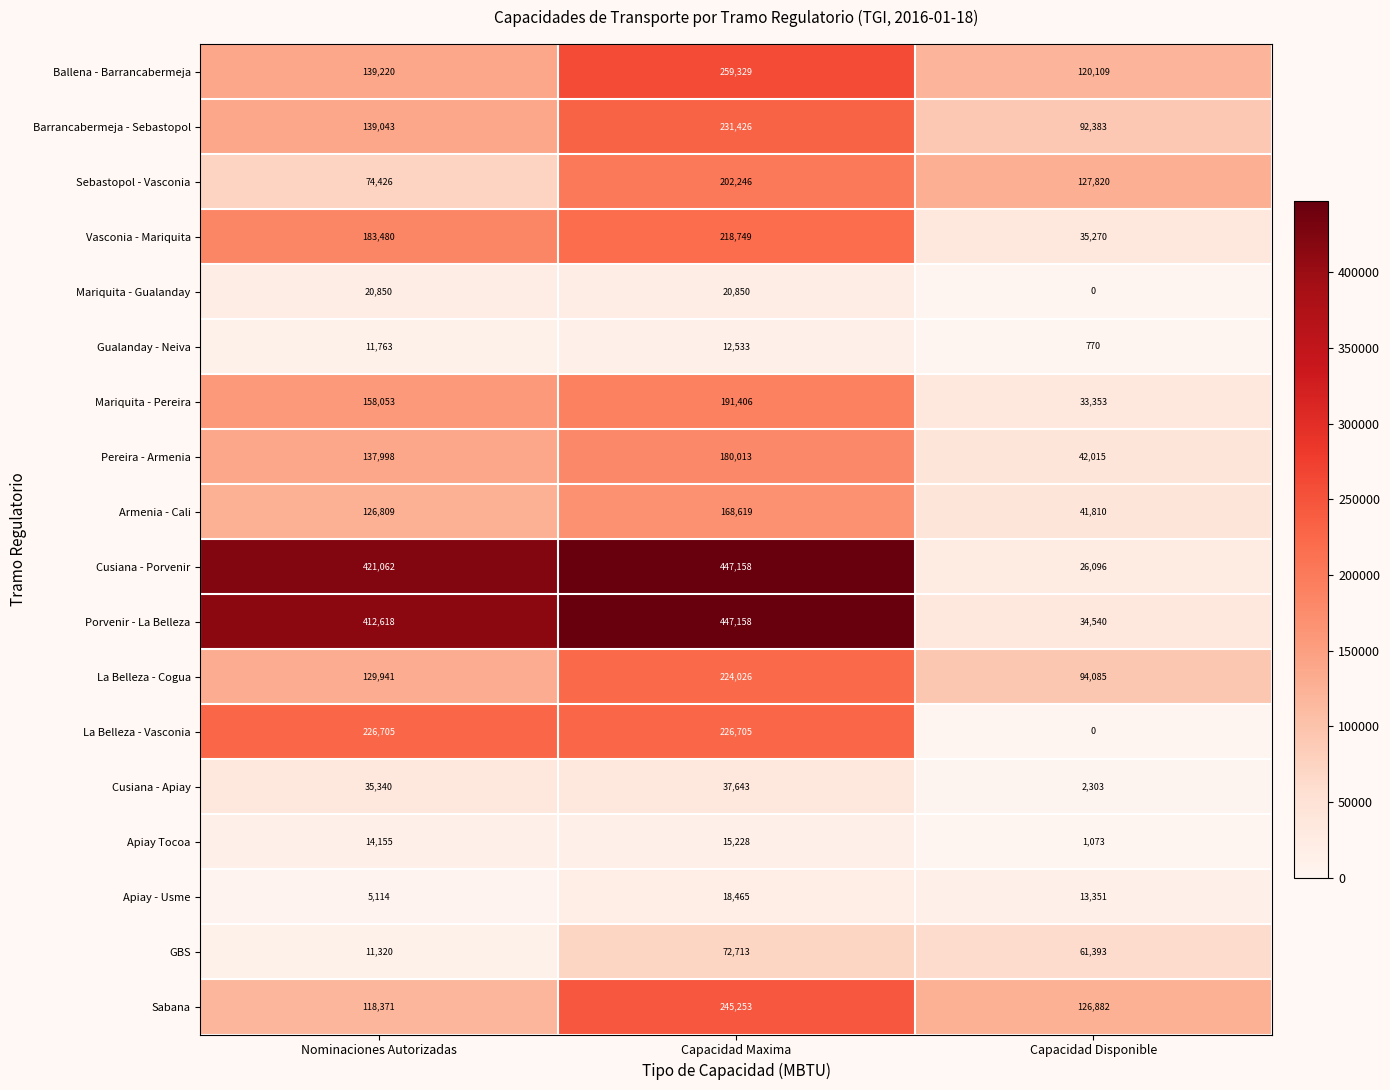

What is the difference between the highest and lowest values at Capacidad Disponible?

127820